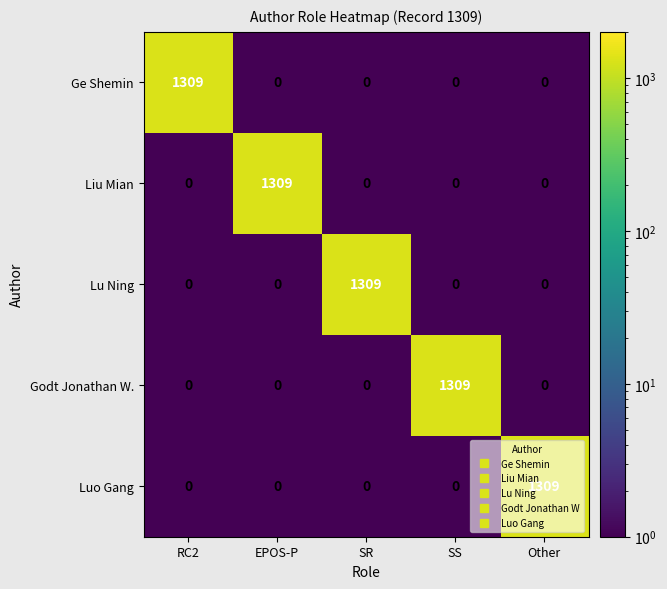

At how many categories does at least one series exceed 1048?

5